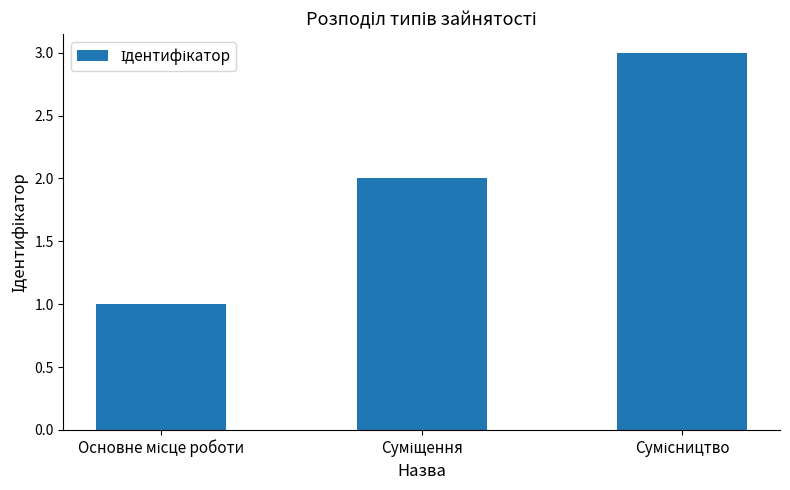

What is the maximum value shown in the chart?

3